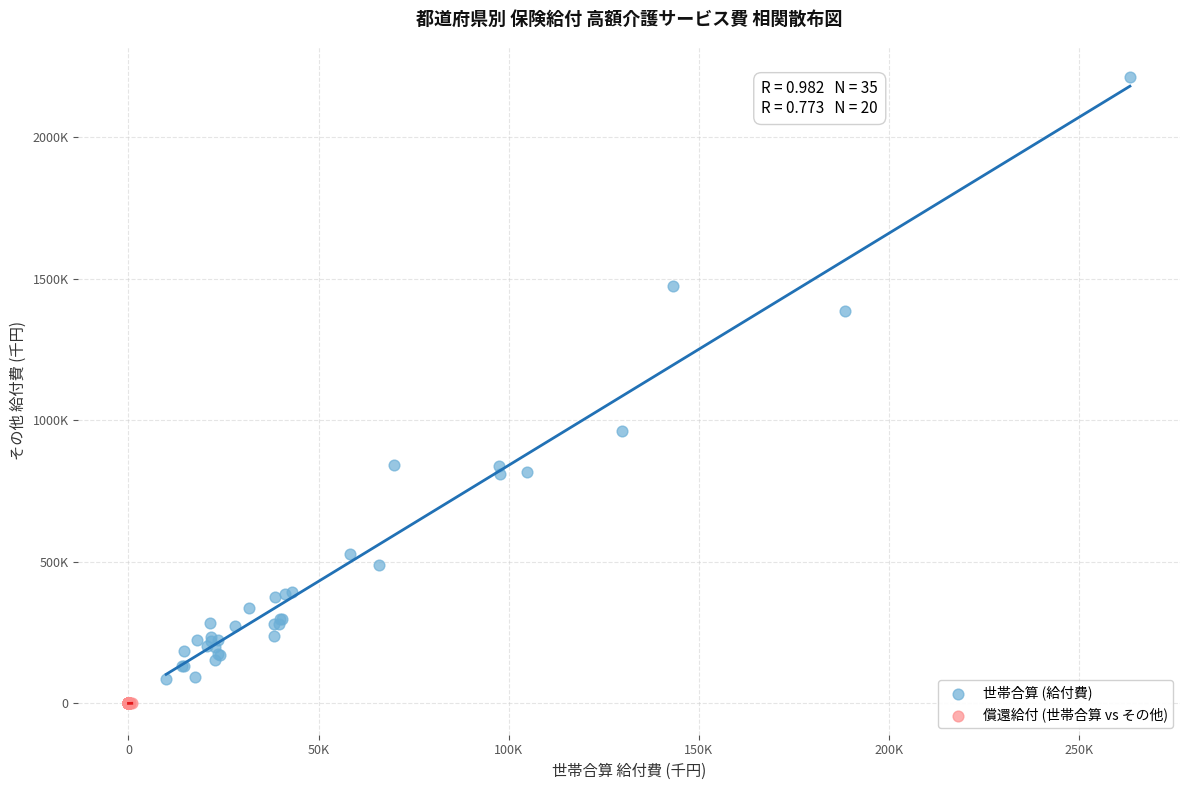

Which series has the largest Y range (max minus min)?

世帯合算 (給付費)